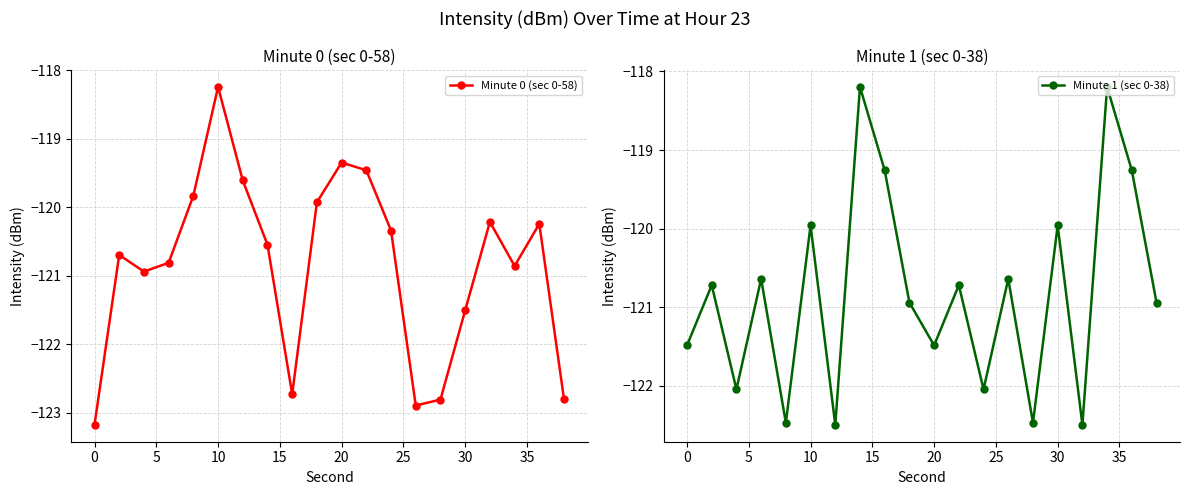

In Minute 0 (sec 0-58), how many points are higher than both neighbors (excluding endpoints)?

5